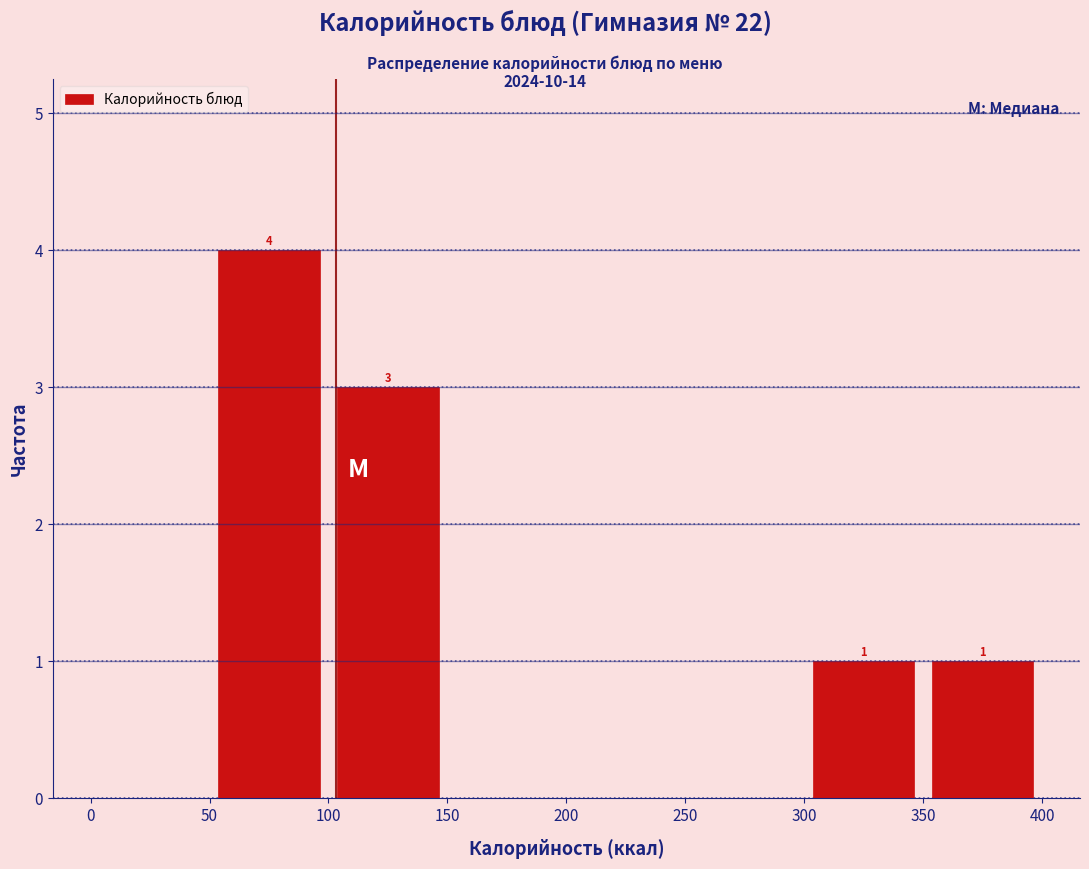

Which range on the x-axis has the tallest bar?

50 to 100